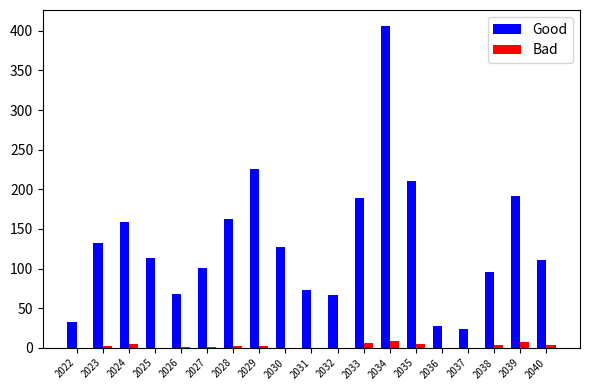

Is it true that Good equals 225 at 2029?

True